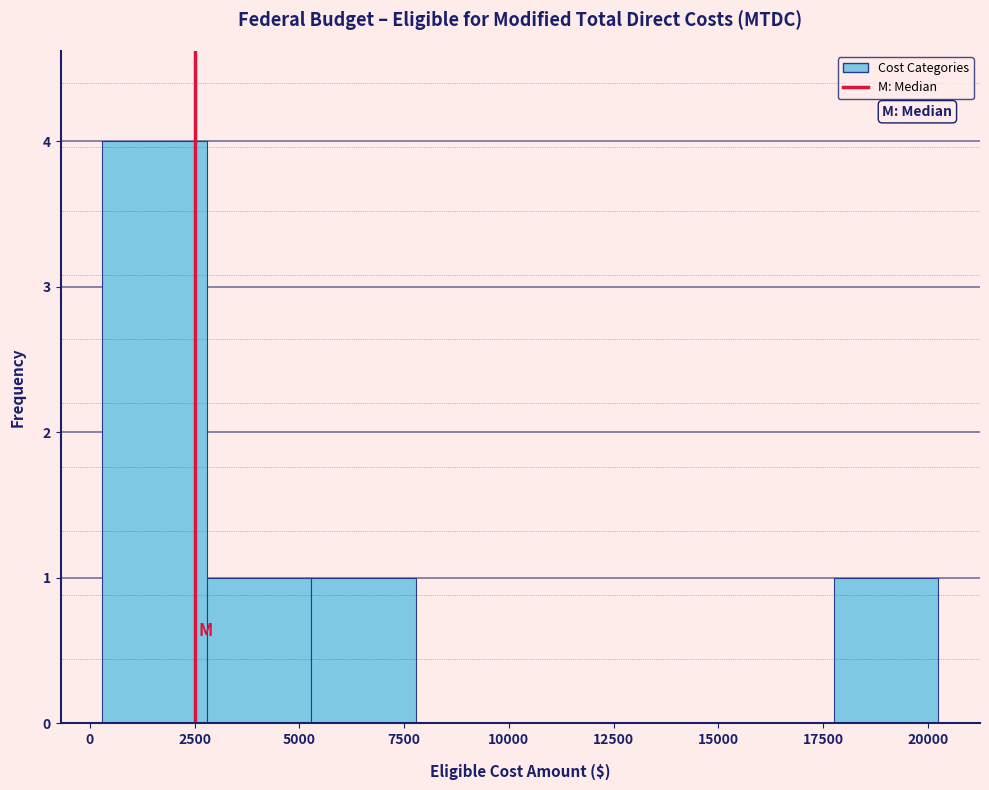

Reading left to right, list every bar in this chart as the range it spans on the x-axis followed by its height. Neither the bar edges nor the heights are printed on the chart, so give them approximately, as read against the axes.

500 to 3000: 4
3000 to 5500: 1
5500 to 8000: 1
8000 to 10500: 0
10500 to 13000: 0
13000 to 15500: 0
15500 to 18000: 0
18000 to 20500: 1